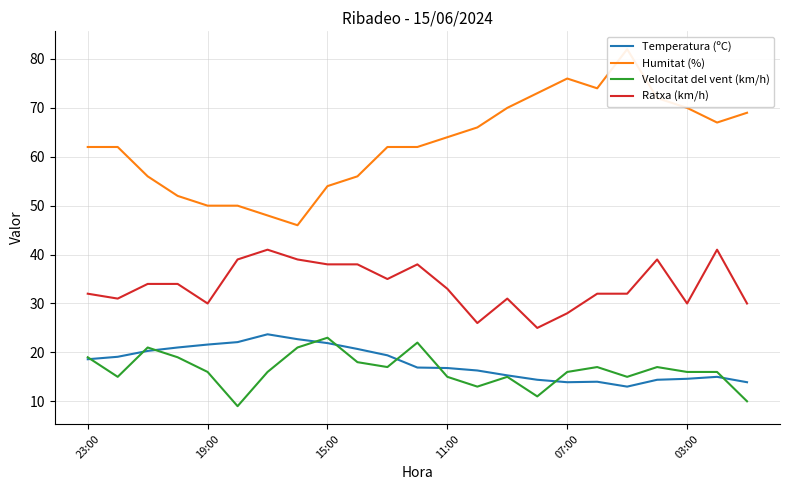

Count the number of data series in this chart.

4